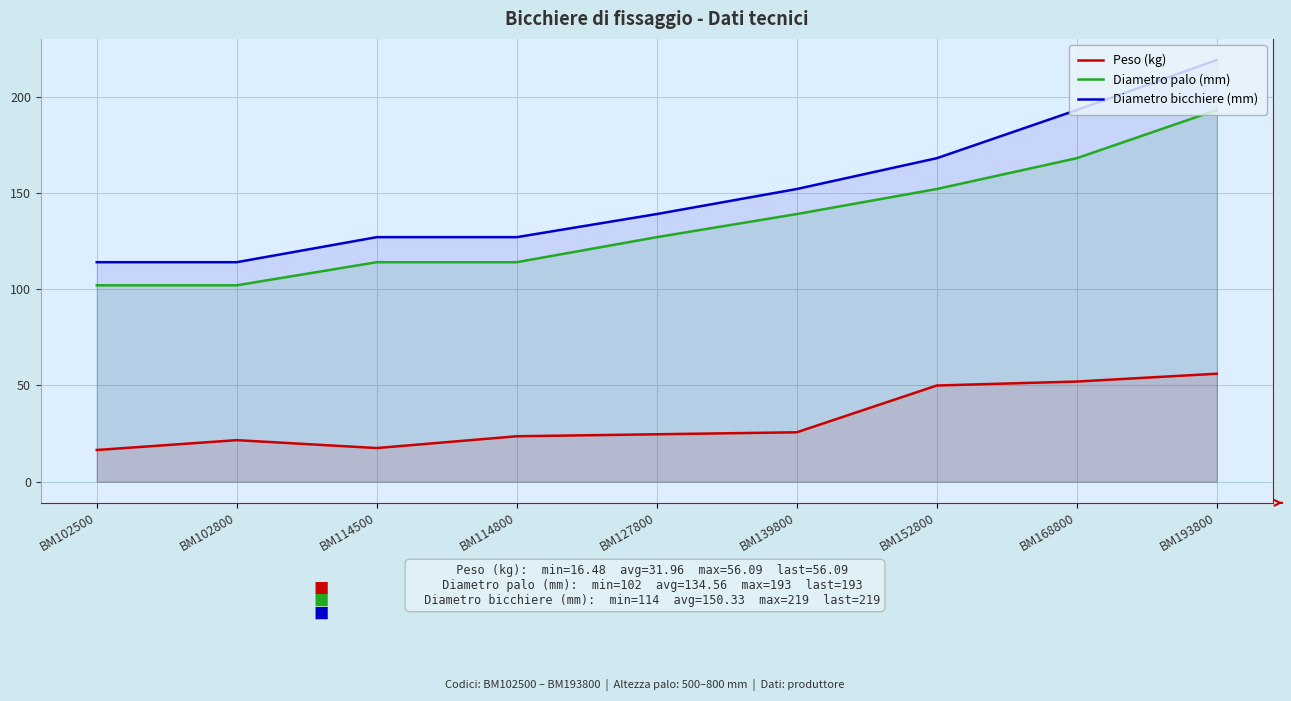

At which label does Diametro bicchiere (mm) reach its peak?

BM193800